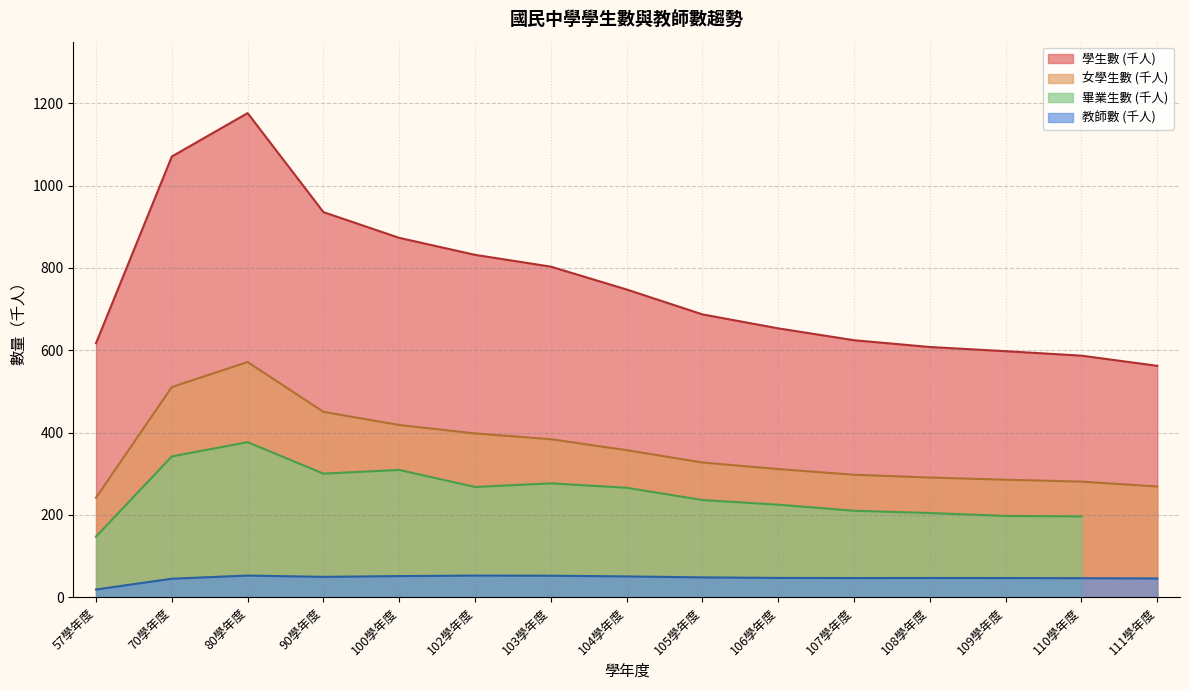

What is the sum of all 學生數 values?

11376.2